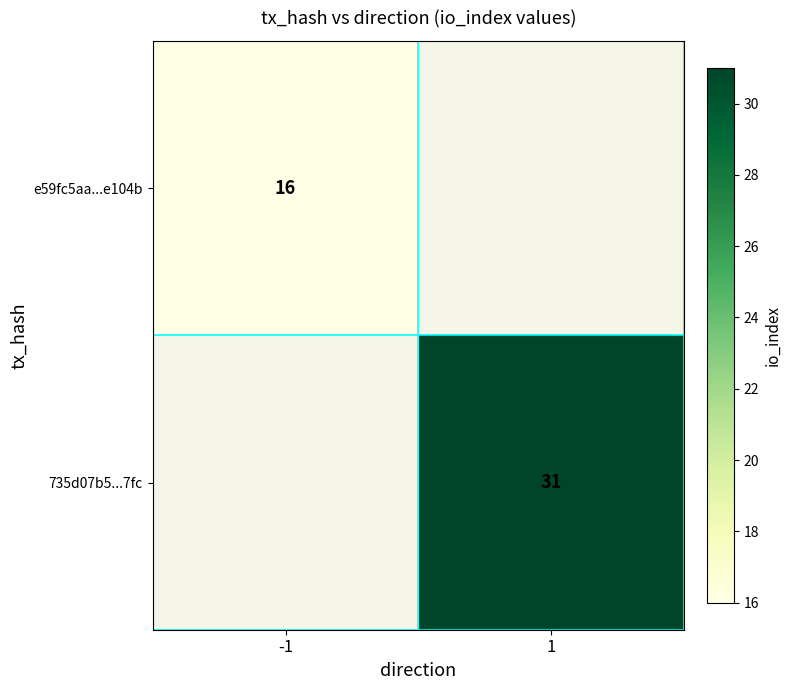

Is it true that e59fc5aa...e104b equals 16 at -1?

True